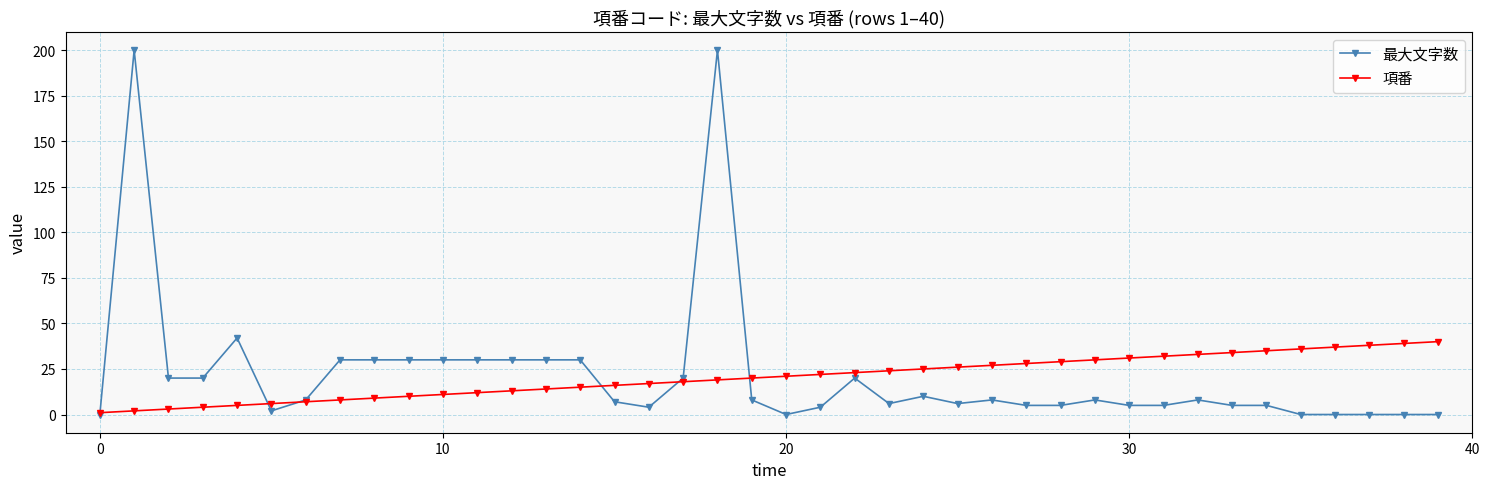

Rank the series by their maximum value, from highest to lowest.

最大文字数, 項番